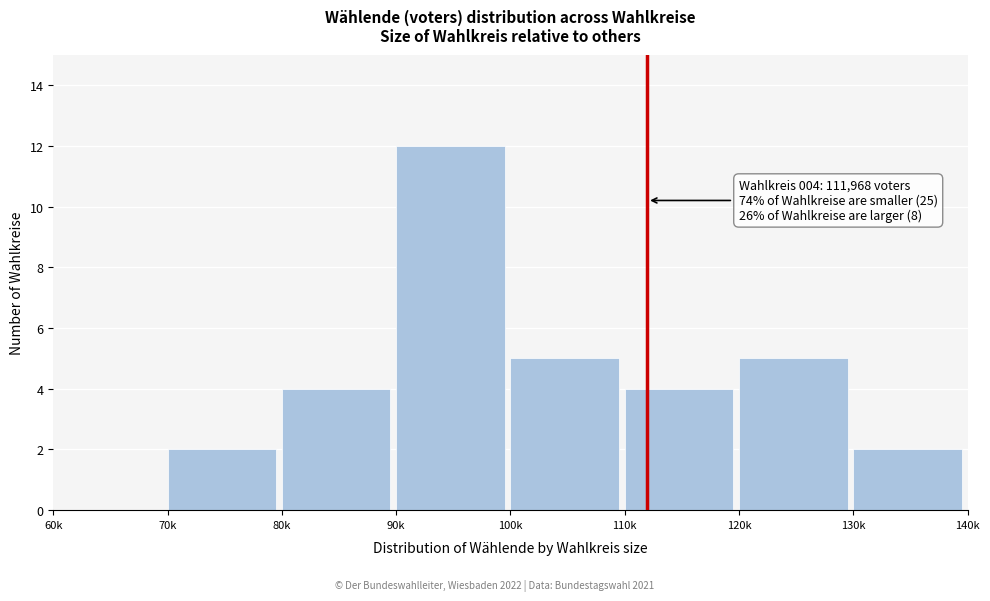

Reading right to left, list all the values displayed in this chart.

130k=2	120k=5	110k=4	100k=5	90k=12	80k=4	70k=2	60k=0